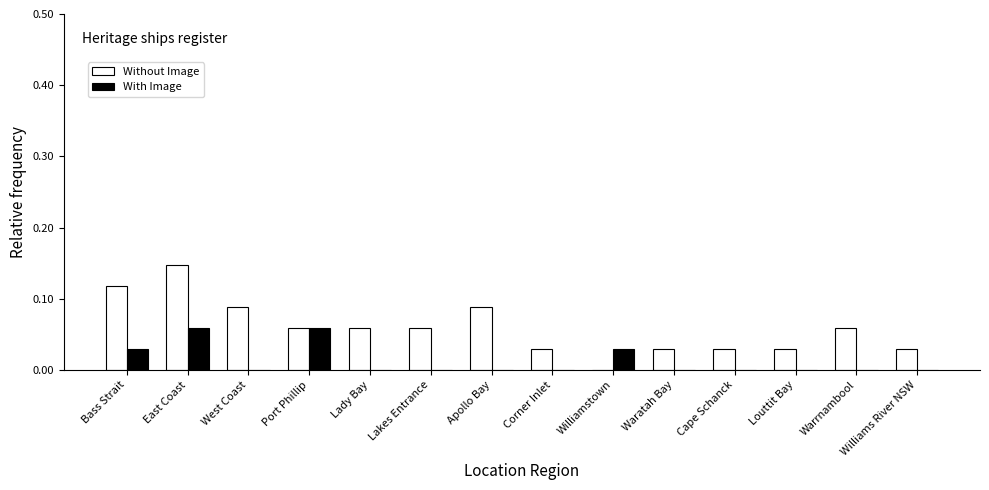

Are the bars grouped side by side (vs. stacked)?

Yes